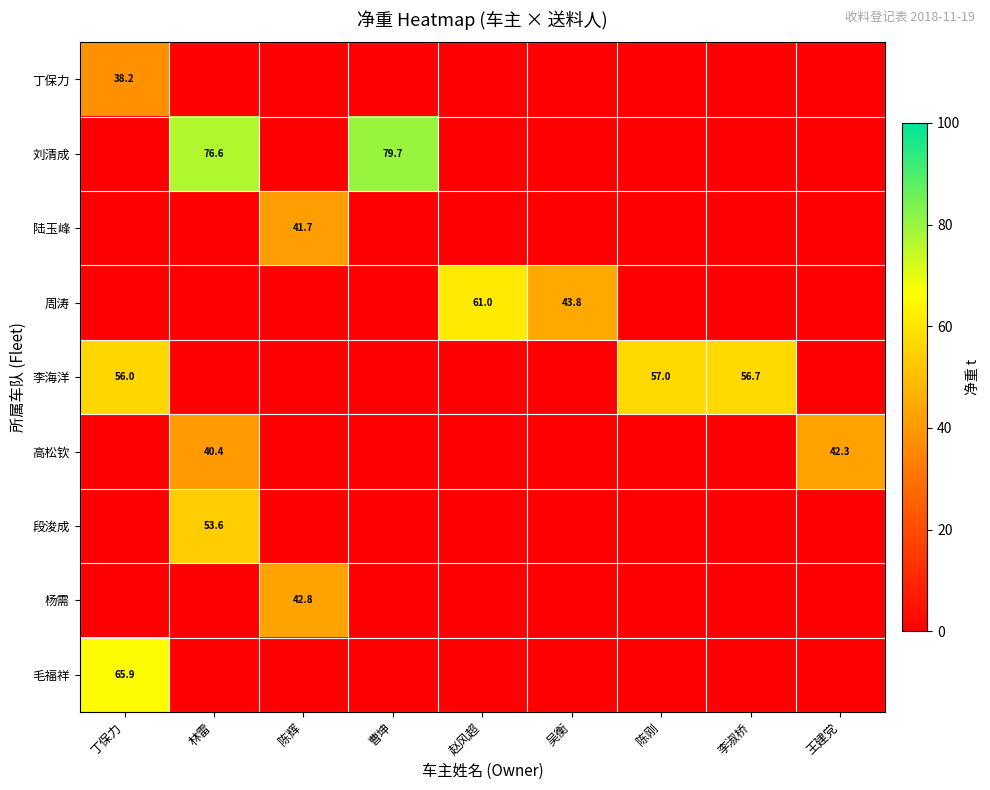

The value of 丁保力 at 丁保力 is 38.2. True or false?

True